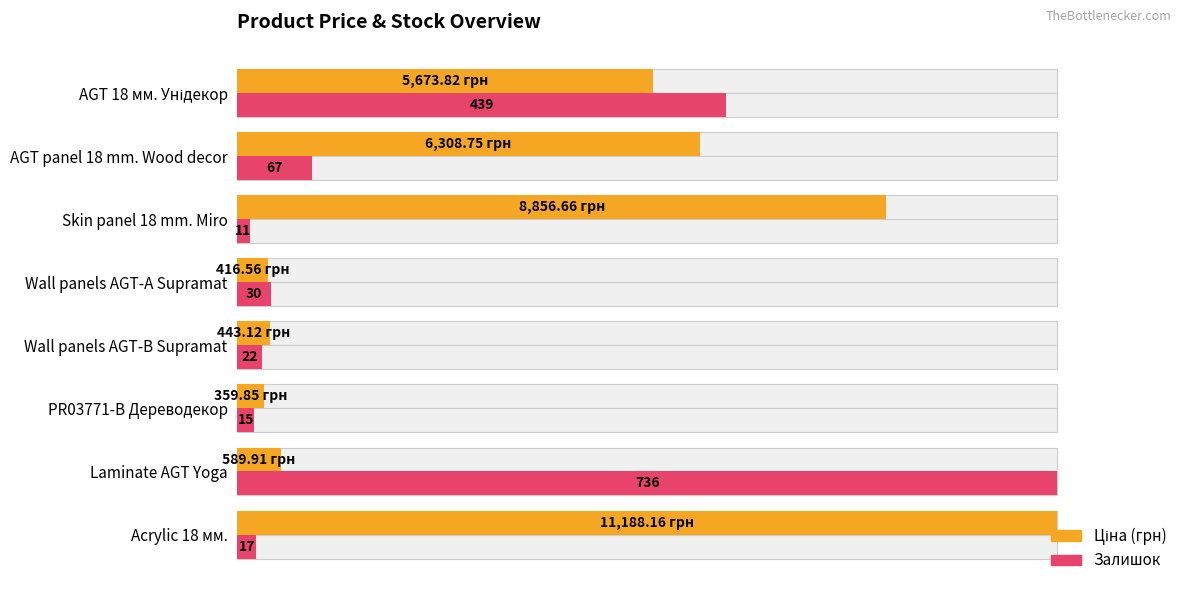

Is it true that Ціна equals 0.0 at Wall panels AGT-А Supramat?

False